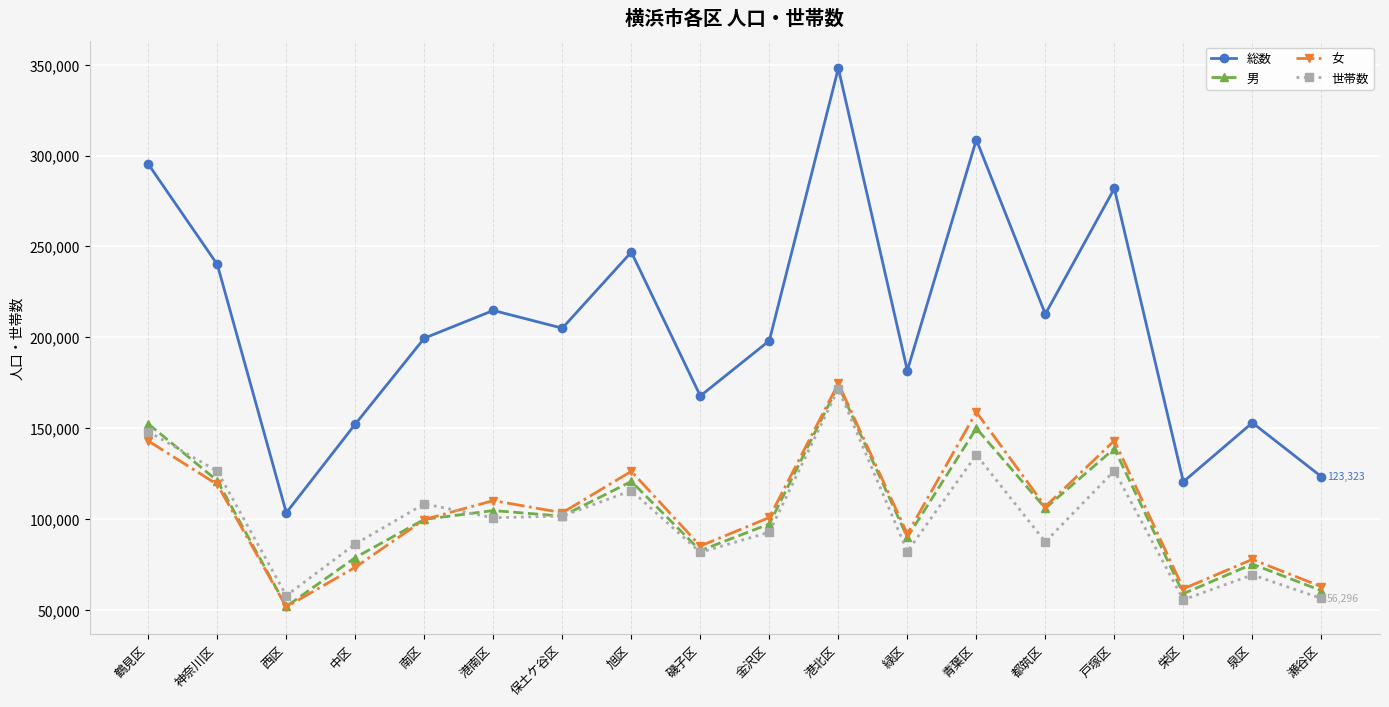

The value of 男 at 西区 is 28386. True or false?

False